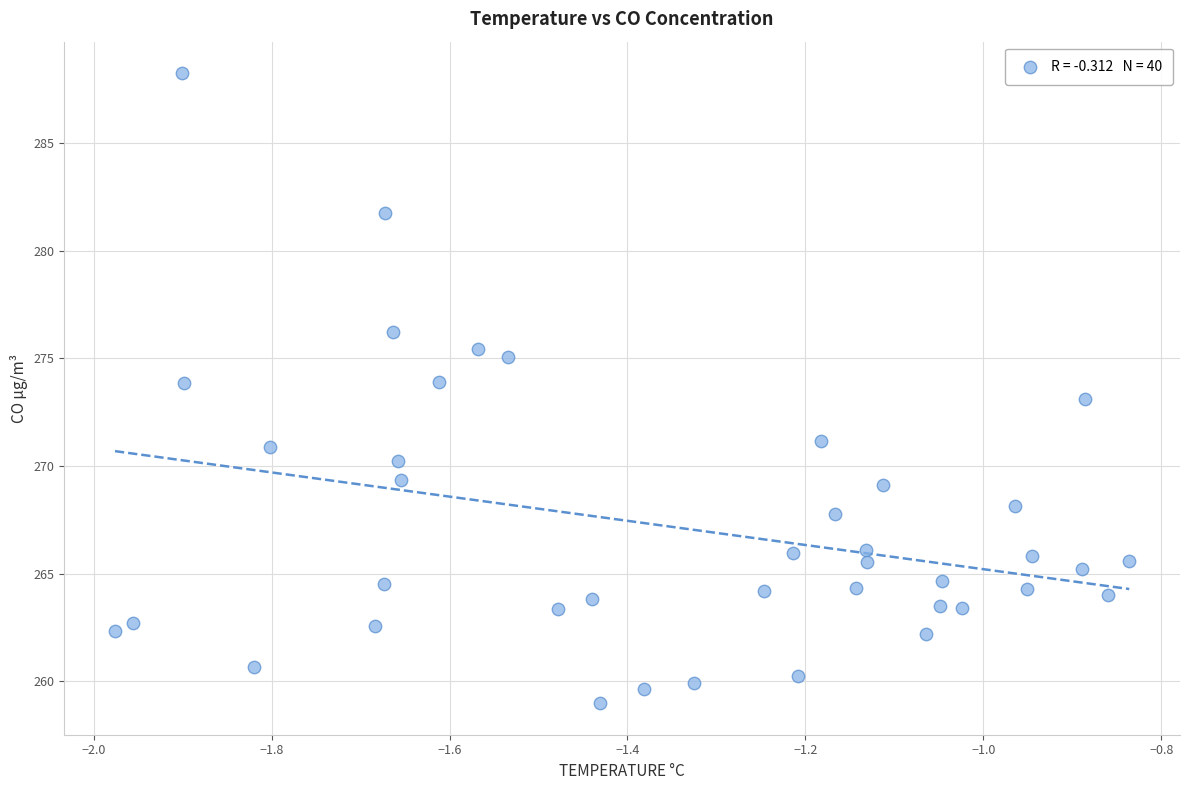

What is the range of X values (max minus min)?

1.1